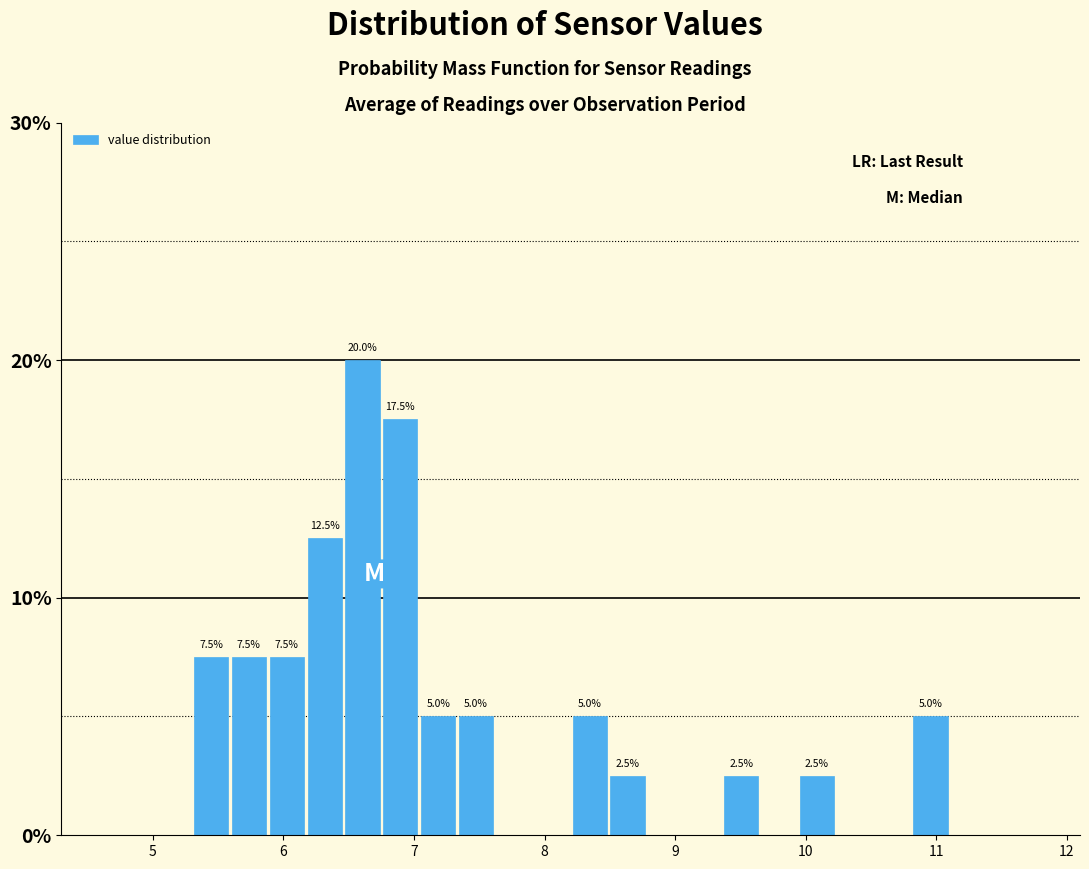

Around what value on the x-axis is the tallest bar? Give the approximate position of its centre, as read against the axis.

6.6